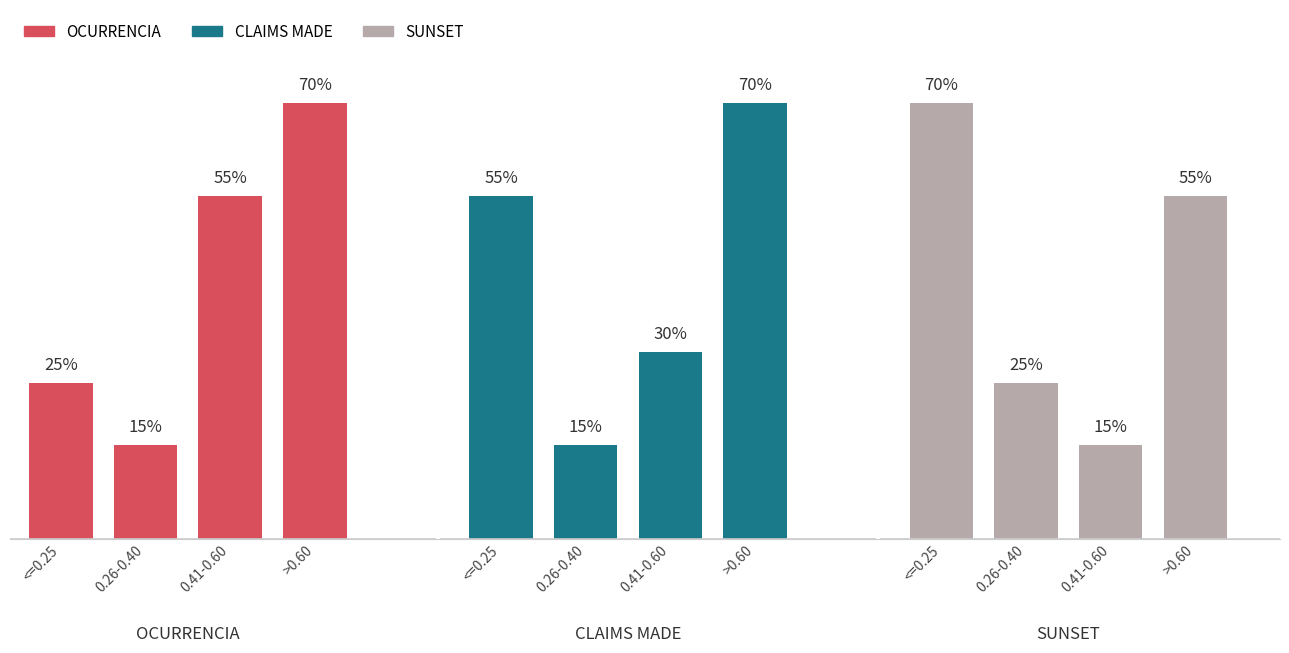

Between 2 and 0, which is larger?

2